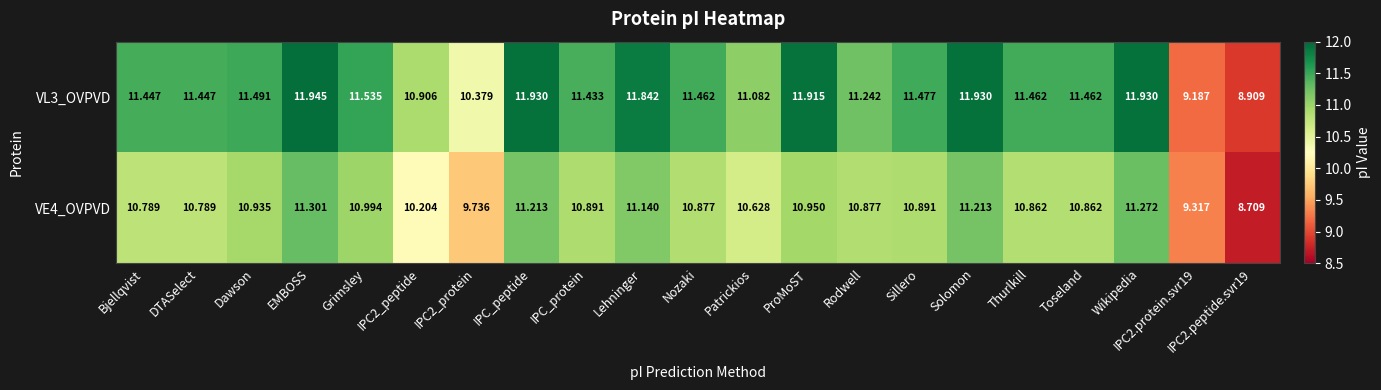

What is the spread (max minus min) of values at Wikipedia?

0.7